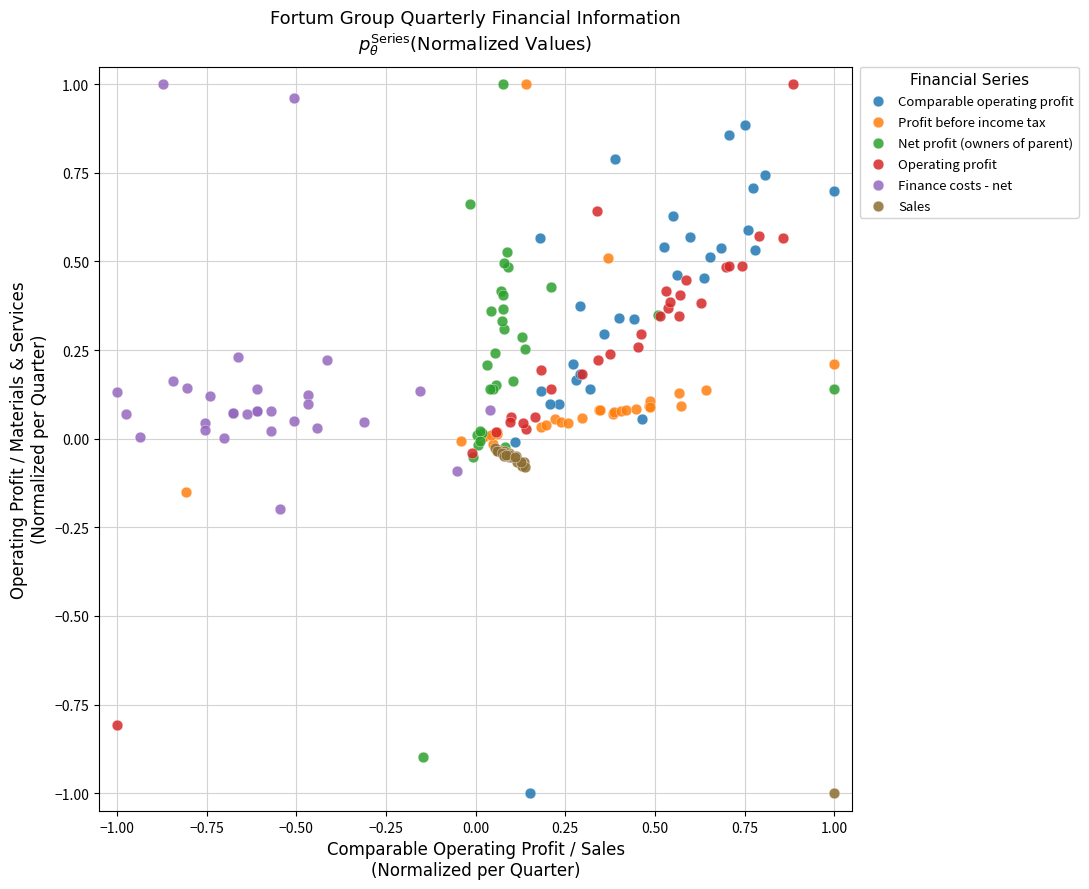

What are all the series names shown in the legend?

Comparable operating profit, Profit before income tax, Net profit (owners of parent), Operating profit, Finance costs - net, Sales